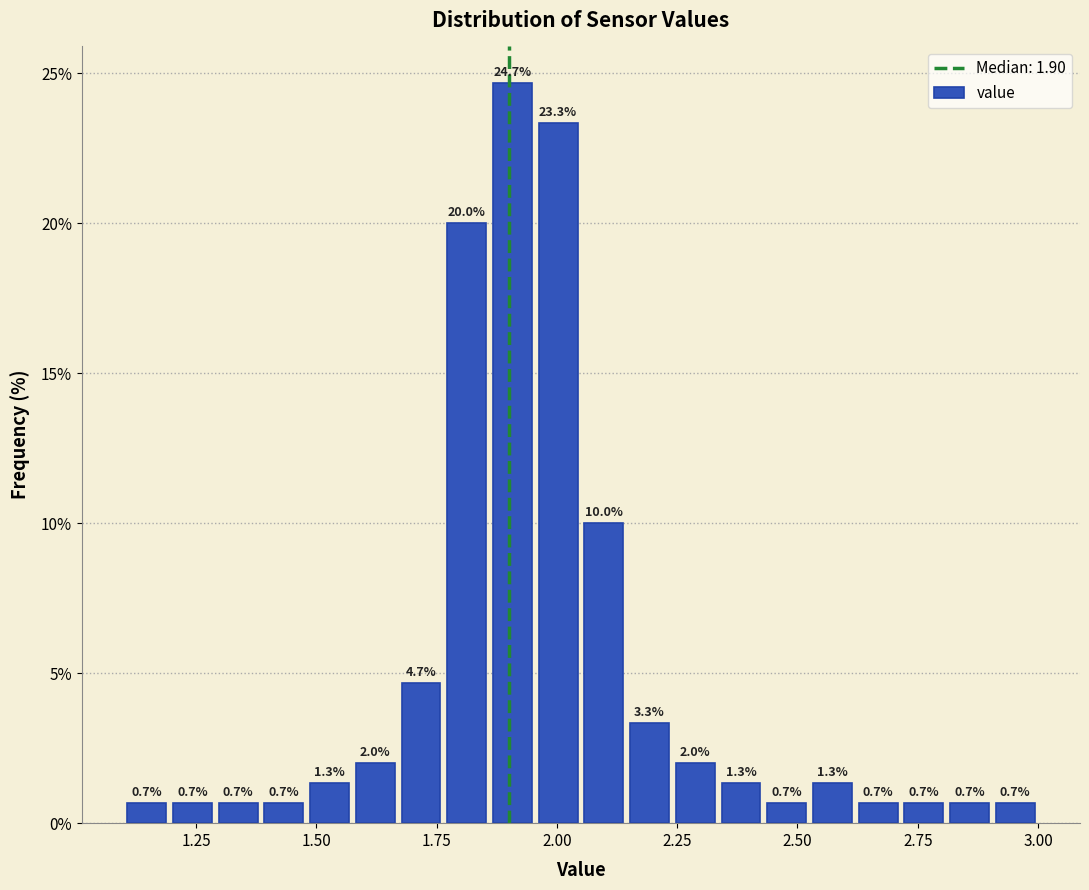

Around what value on the x-axis is the tallest bar? Give the approximate position of its centre, as read against the axis.

1.90